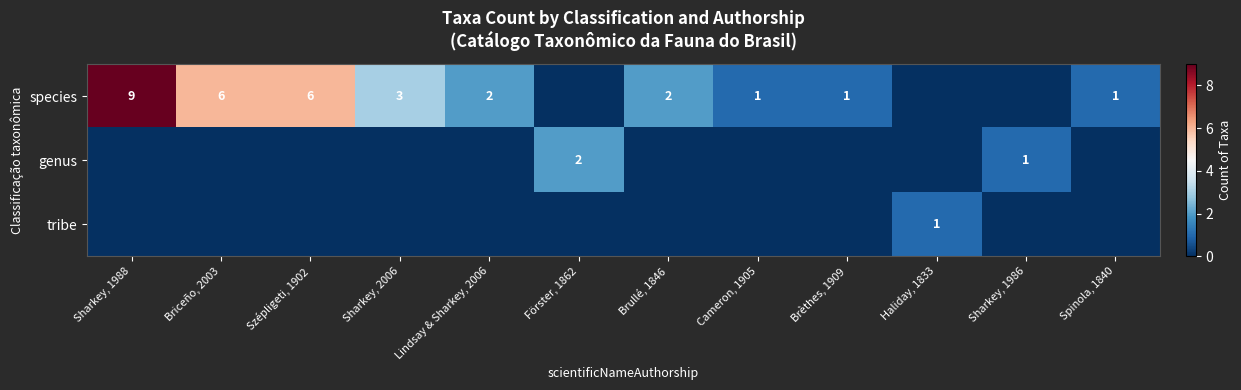

Is it true that species equals 1 at Spinola, 1840?

True